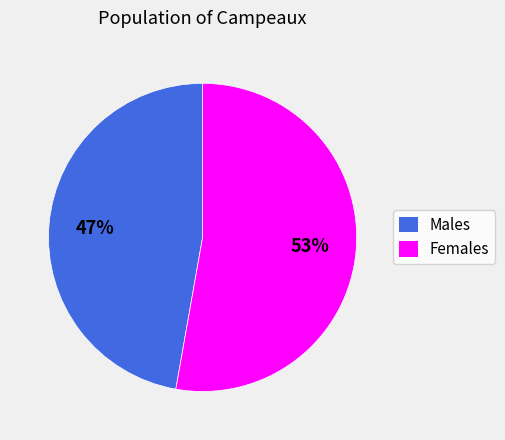

Does any single category account for the majority?

Yes